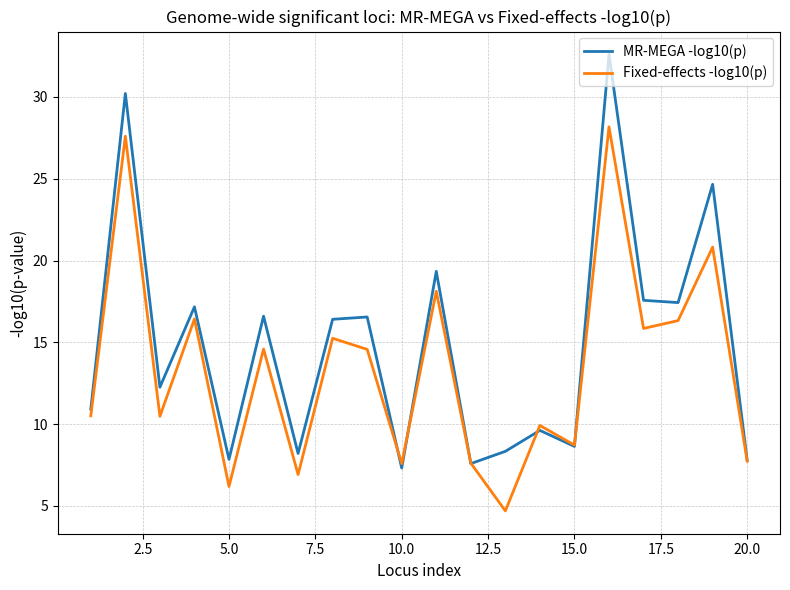

Rank the series by their average value, from lowest to highest.

Fixed-effects -log10(p), MR-MEGA -log10(p)